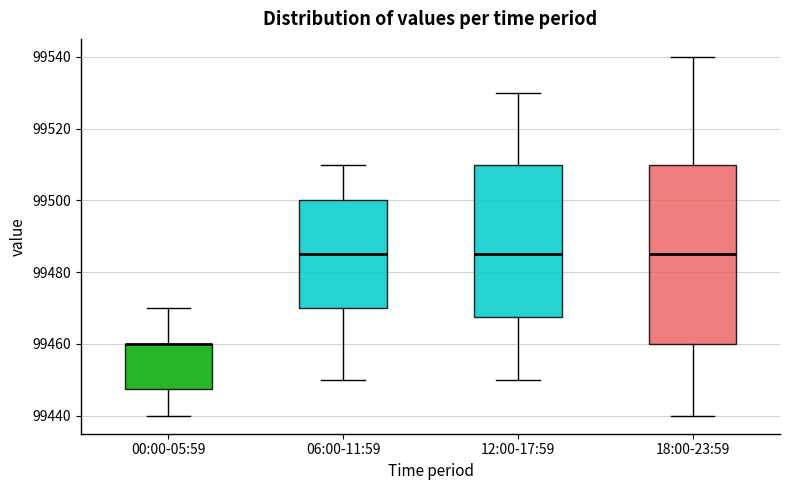

Reading left to right, transcribe this box plot: for each box, give where its median line is, the range the box spans, and where its two whiskers end, as read against the y-axis. The values are not printed on the chart, so give them approximately, as read against the axis.

00:00-05:59: median 99460 (drawn on the box's upper edge), box 99448 to 99460, whiskers 99440 to 99470
06:00-11:59: median 99486, box 99470 to 99500, whiskers 99450 to 99510
12:00-17:59: median 99486, box 99468 to 99510, whiskers 99450 to 99530
18:00-23:59: median 99486, box 99460 to 99510, whiskers 99440 to 99540